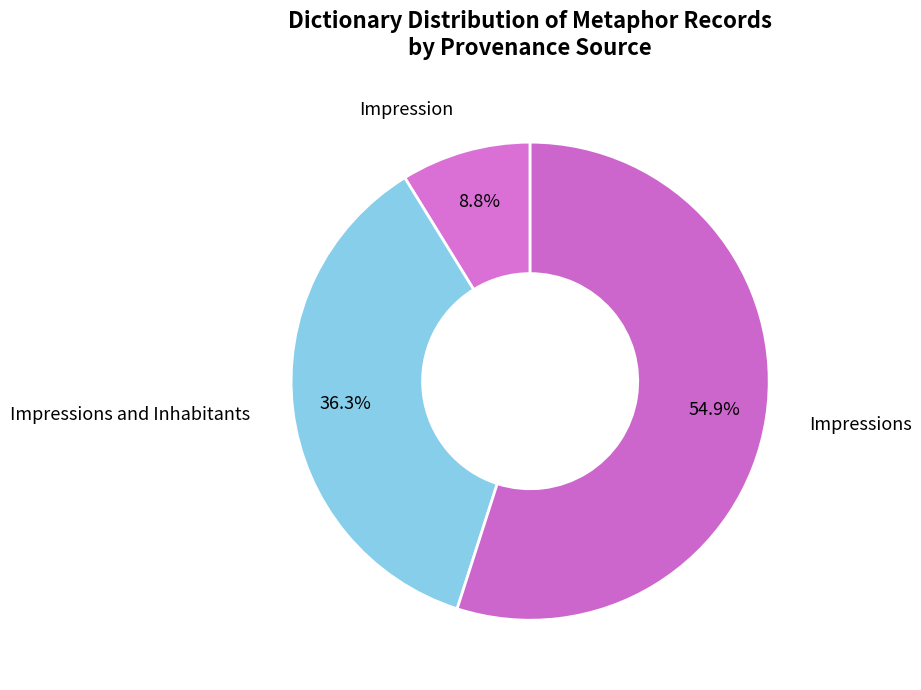

Combined, what portion of the pie is Impressions and Impressions and Inhabitants?

91.2%